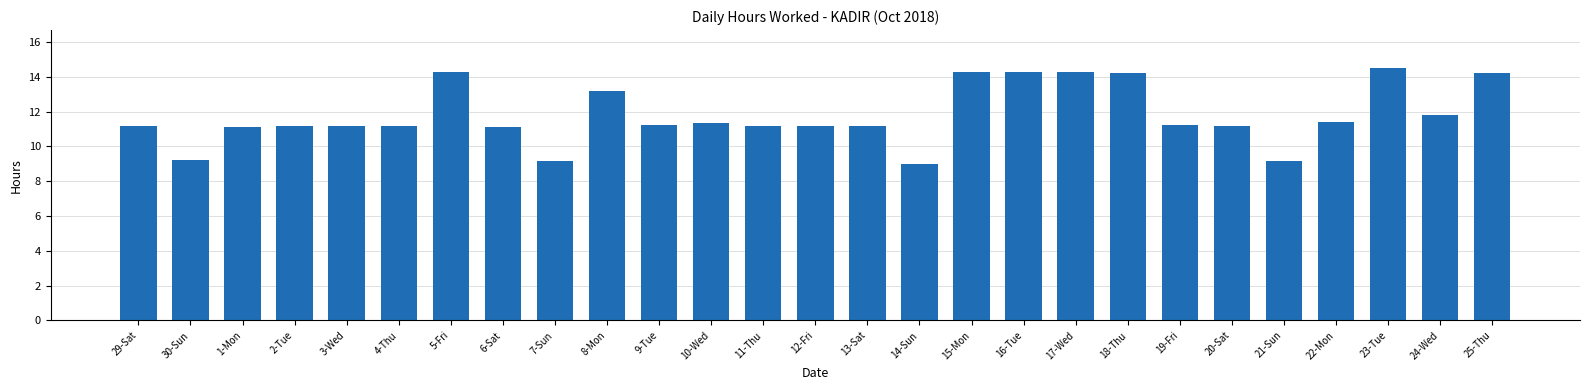

What is the difference between the values at 21-Sun and 4-Thu?

2.0